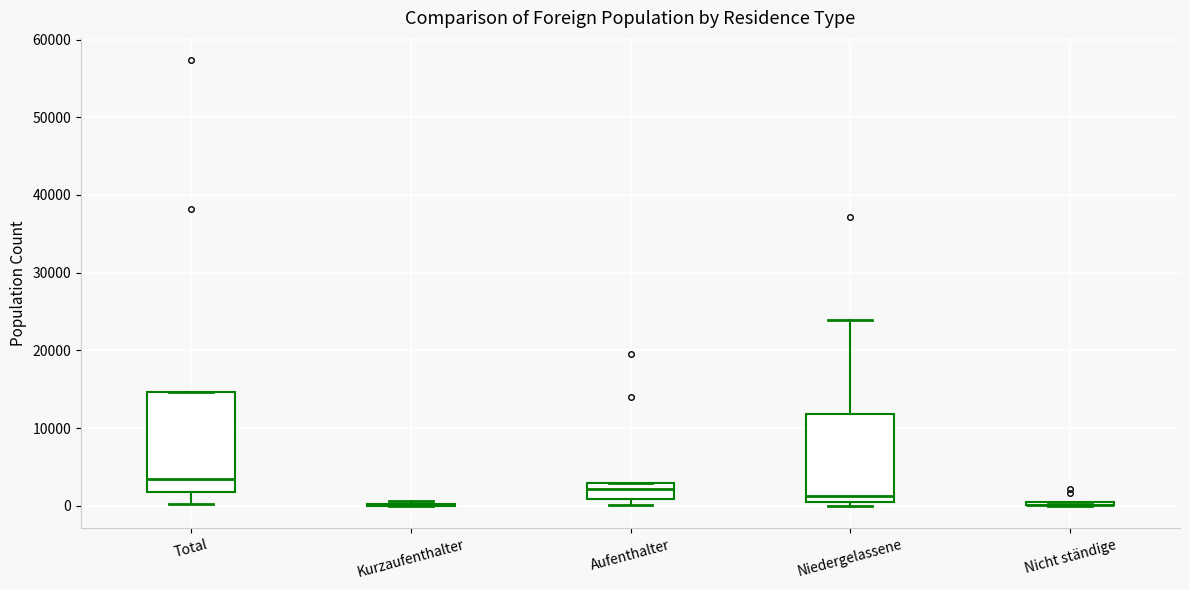

Where does the lower whisker of the box for Total end on the y-axis? The values are not printed on the chart, so give them approximately, as read against the axis.

0